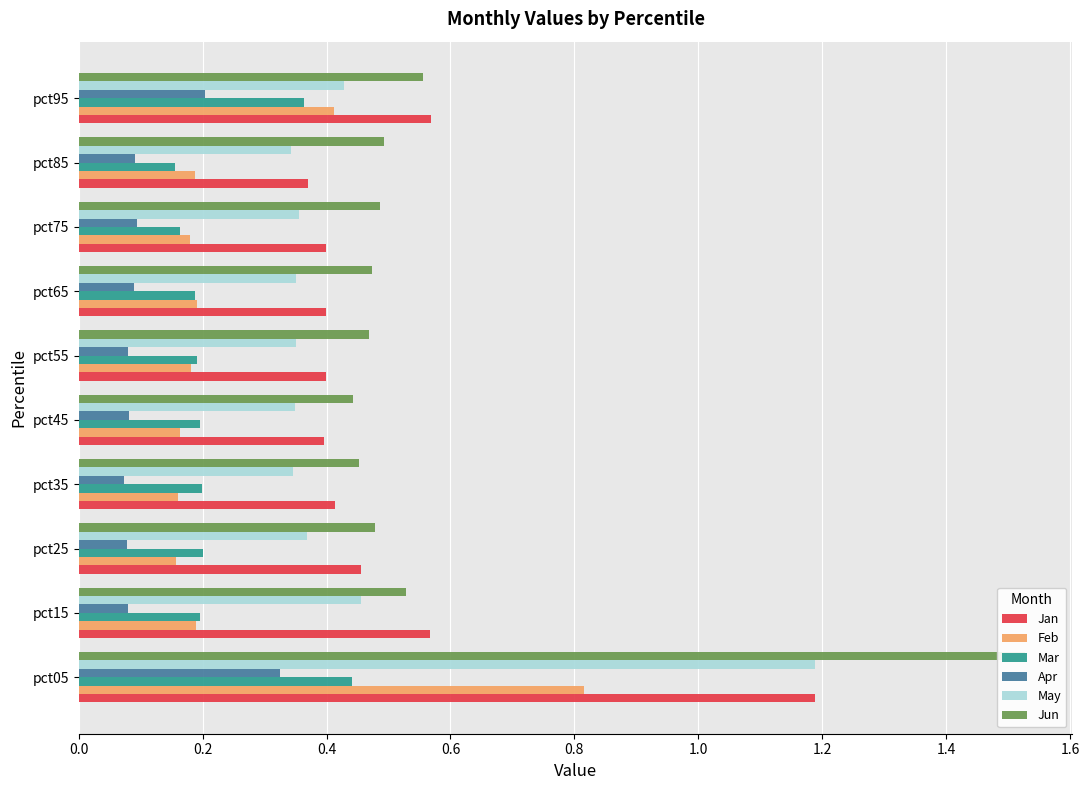

What are all the series names shown in the legend?

Jan, Feb, Mar, Apr, May, Jun